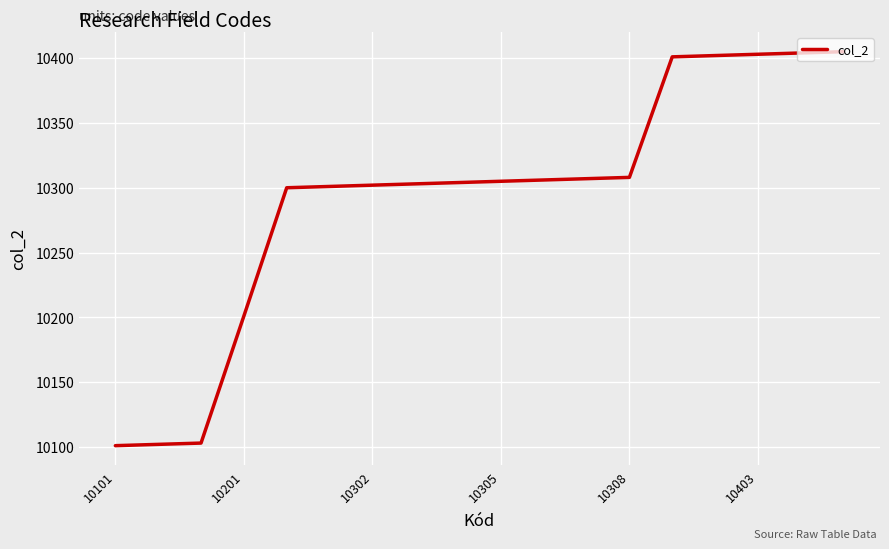

What is the maximum value shown in the chart?

10405